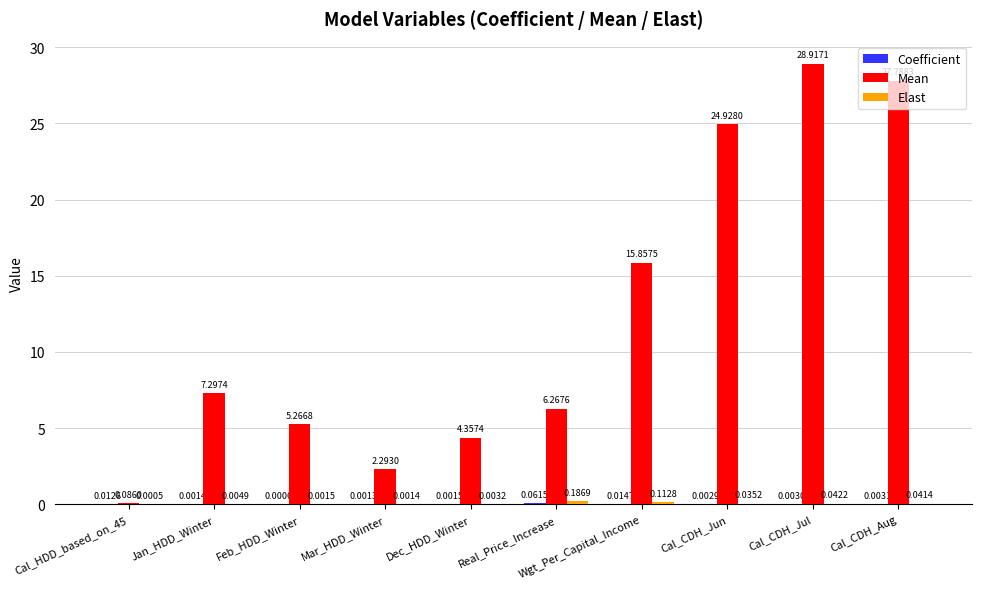

How many series are shown in this chart?

3